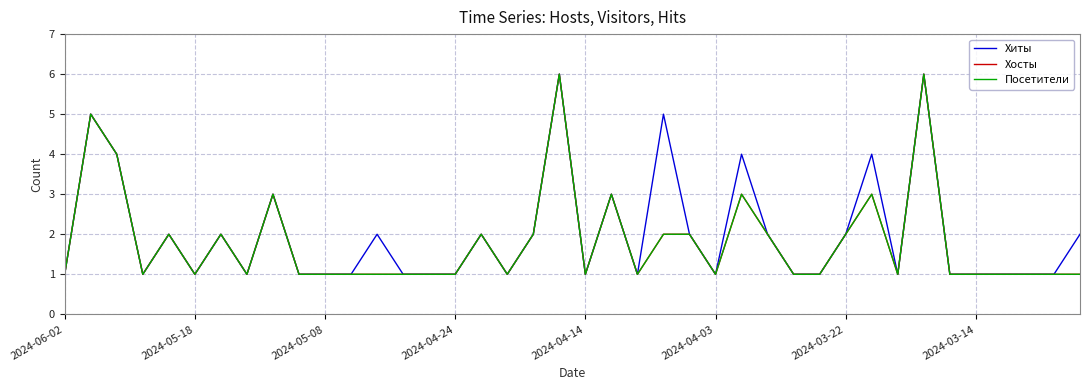

How many Посетители values are between 1 and 2?

32